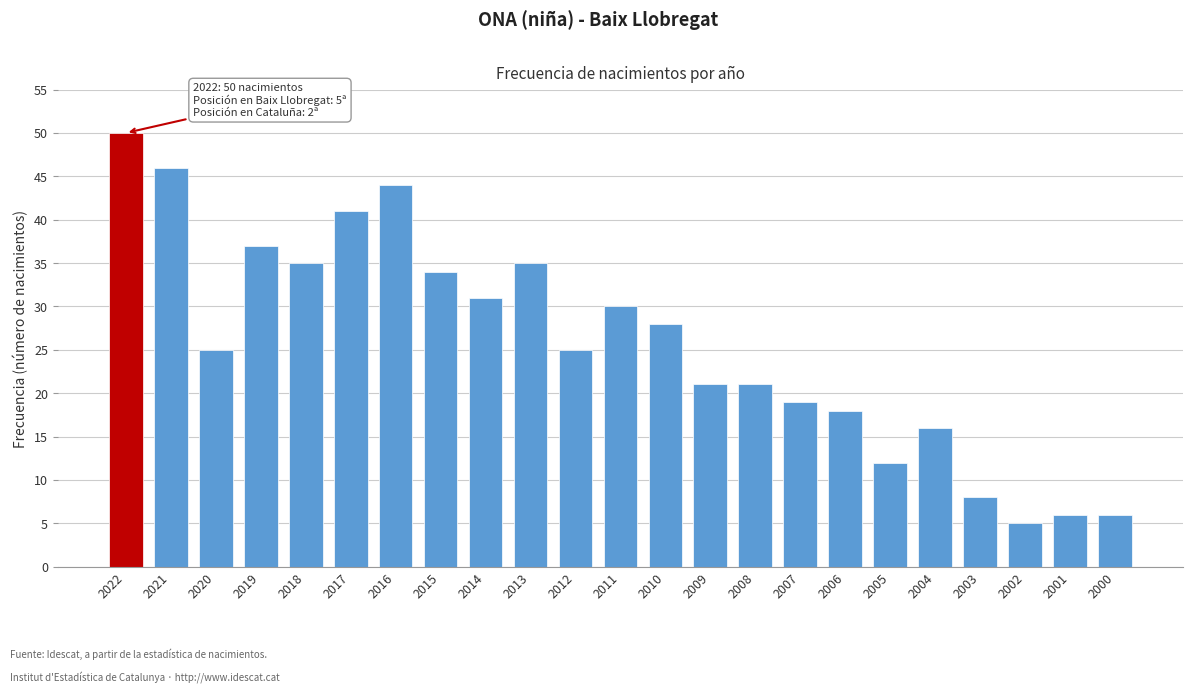

Reading left to right, transcribe all the data shown in this chart.

2022=50	2021=46	2020=25	2019=37	2018=35	2017=41	2016=44	2015=34	2014=31	2013=35	2012=25	2011=30	2010=28	2009=21	2008=21	2007=19	2006=18	2005=12	2004=16	2003=8	2002=5	2001=6	2000=6